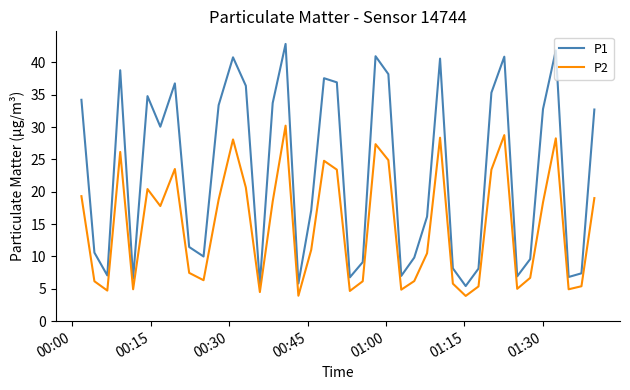

Which series has the largest range (max minus min)?

P1